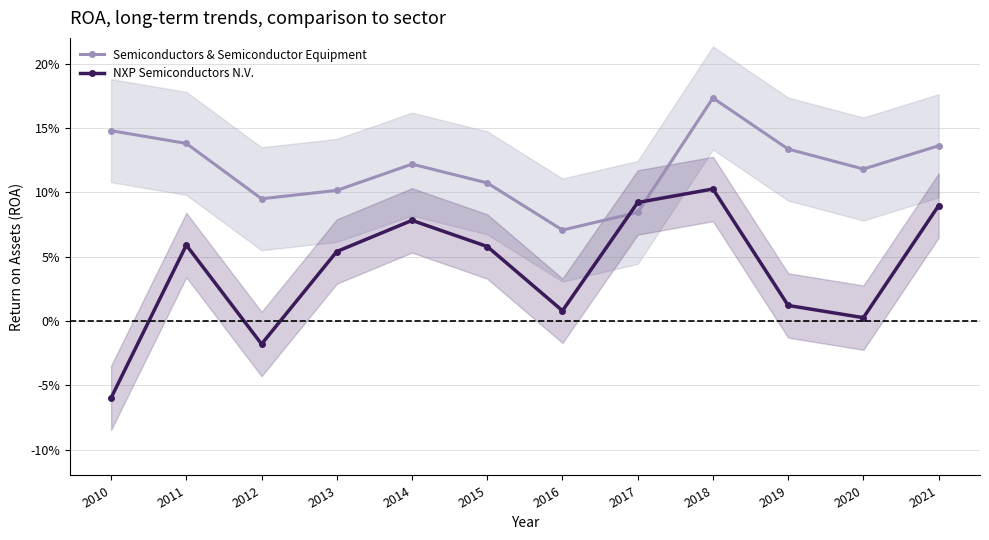

Which has a higher value, 2015 or 2011?

2011